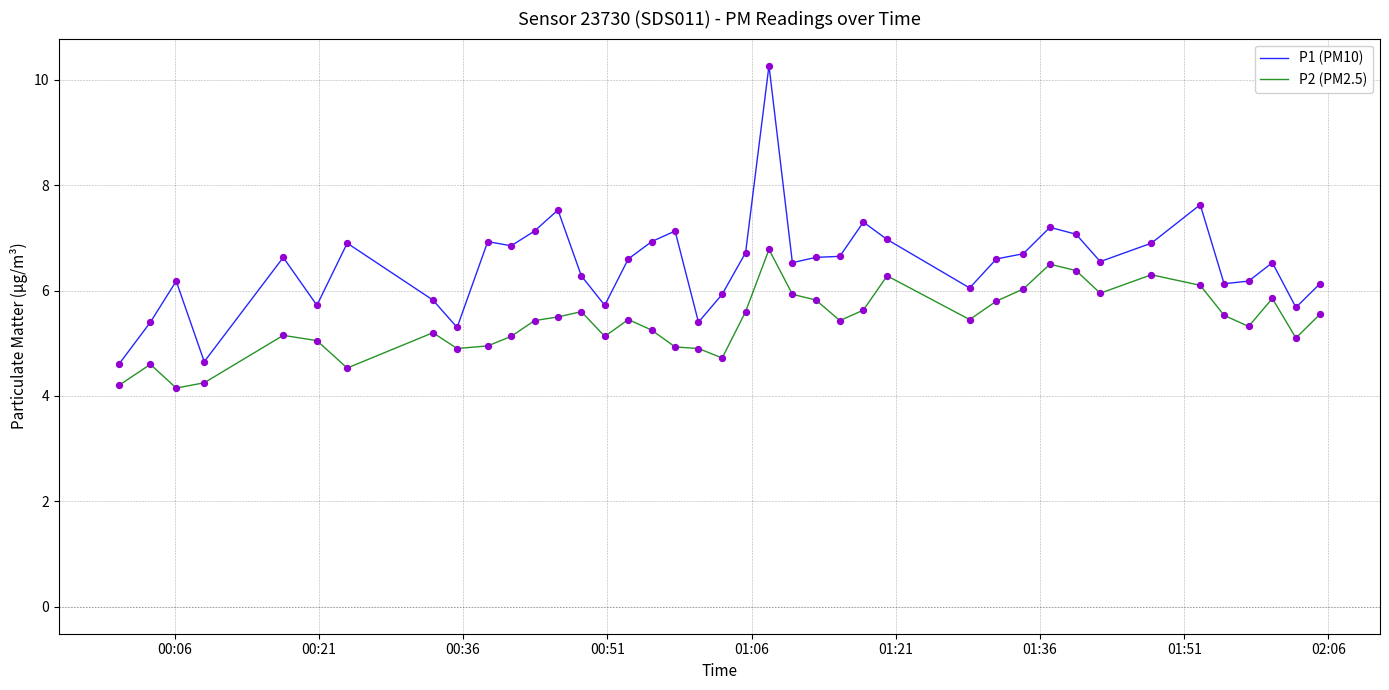

Which series has the largest range (max minus min)?

P1 (PM10)